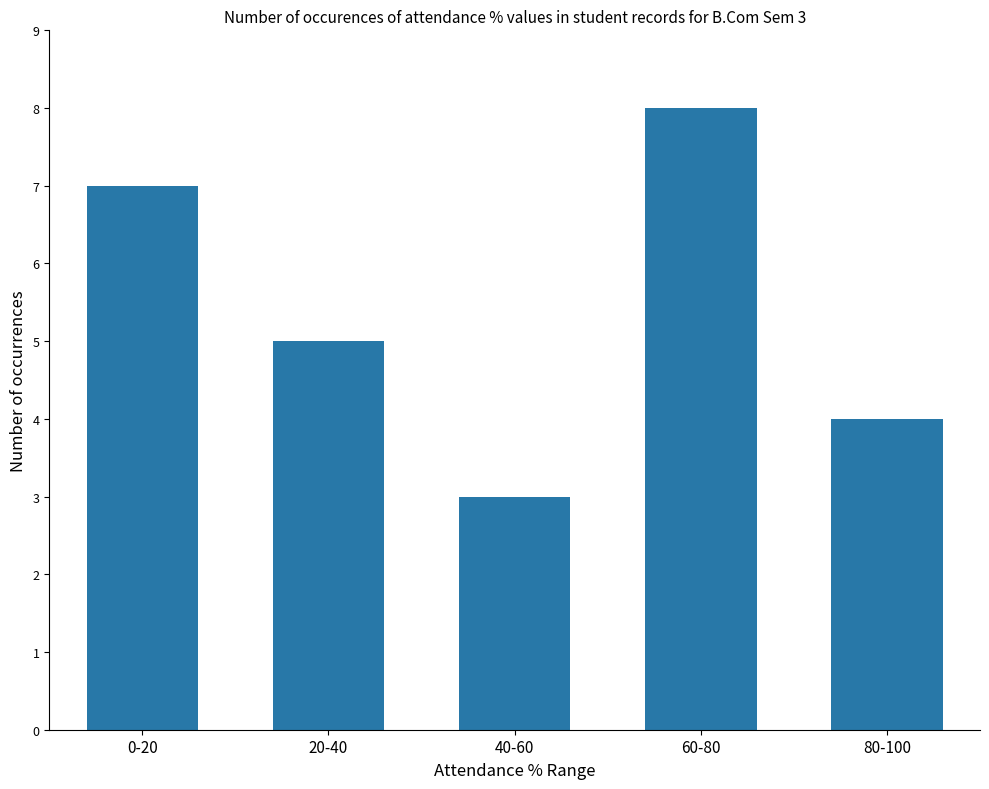

What is the label of the 4th bar from the right?

20-40